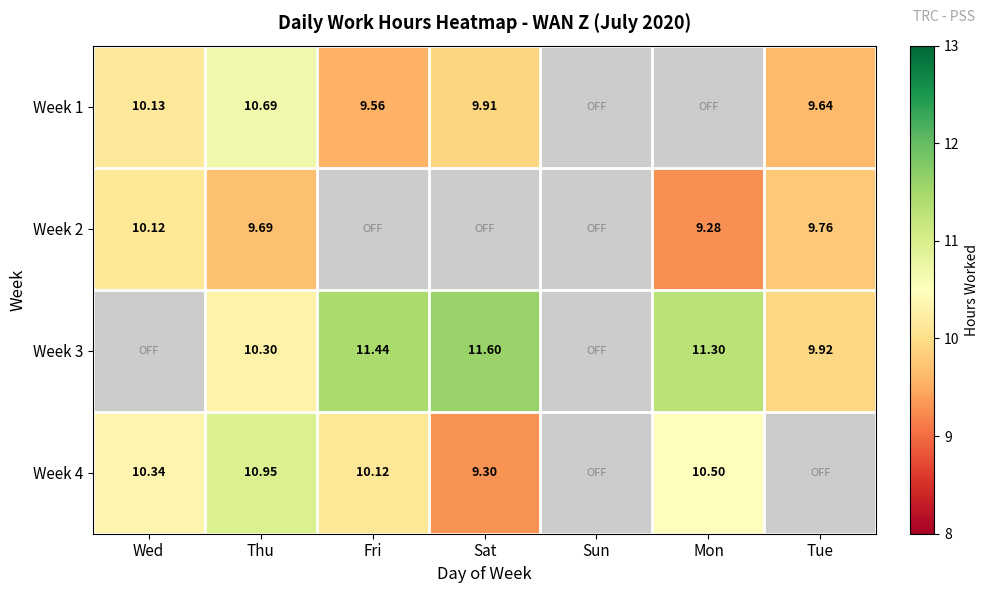

Between Sat and Fri, which is larger?

Sat